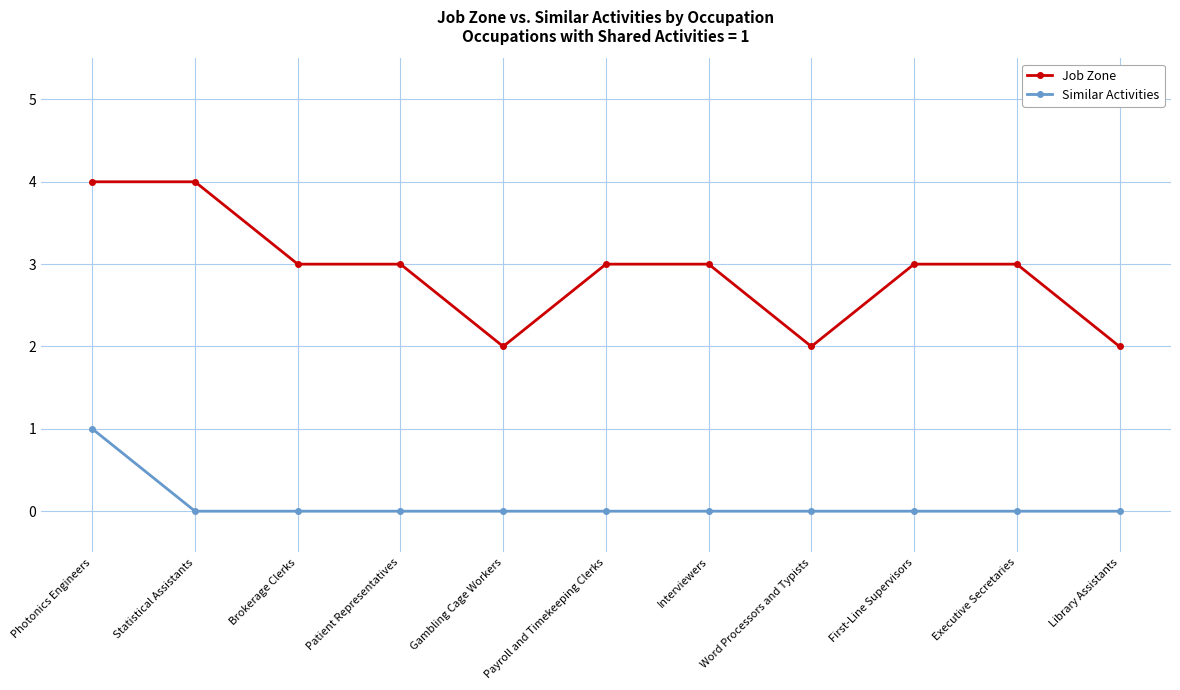

Is it true that Job Zone equals 3 at Payroll and Timekeeping Clerks?

True